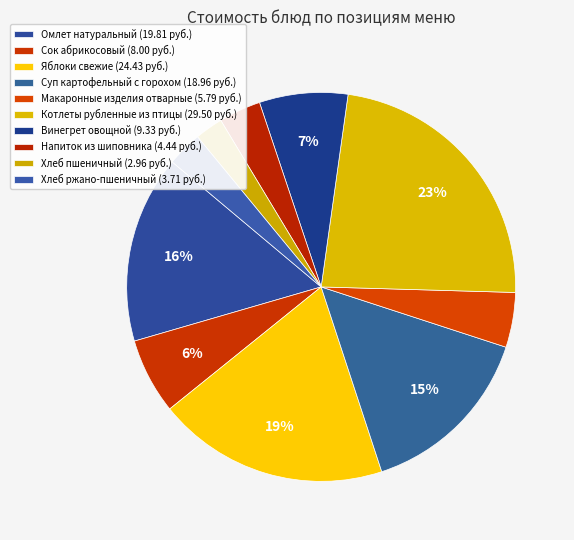

To the nearest percent, what is the difference between the Напиток из шиповника and Хлеб ржано-пшеничный slice percentages?

1%